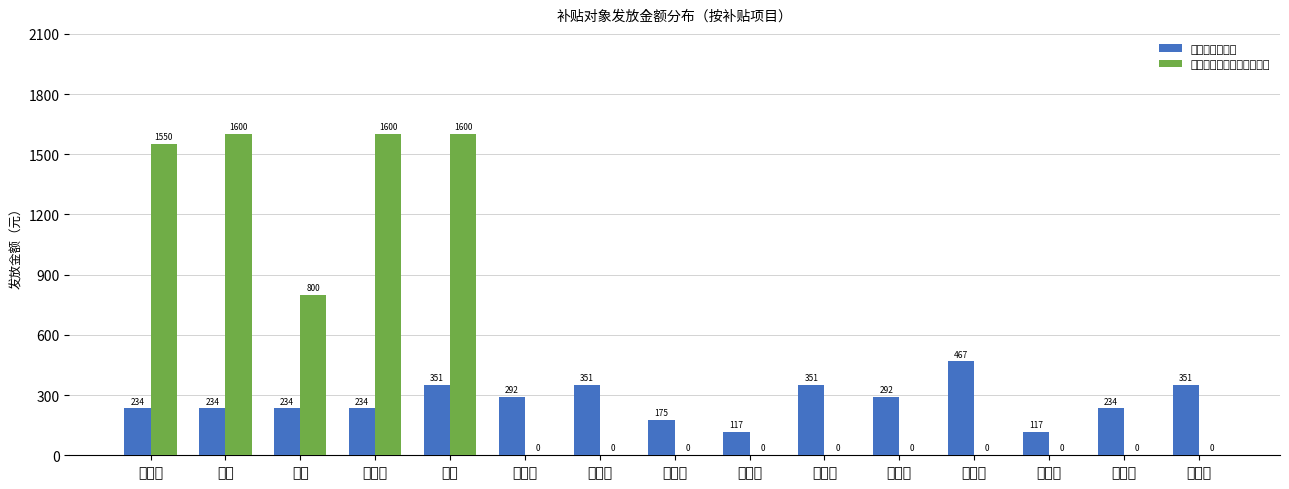

How many groups of bars are there?

15